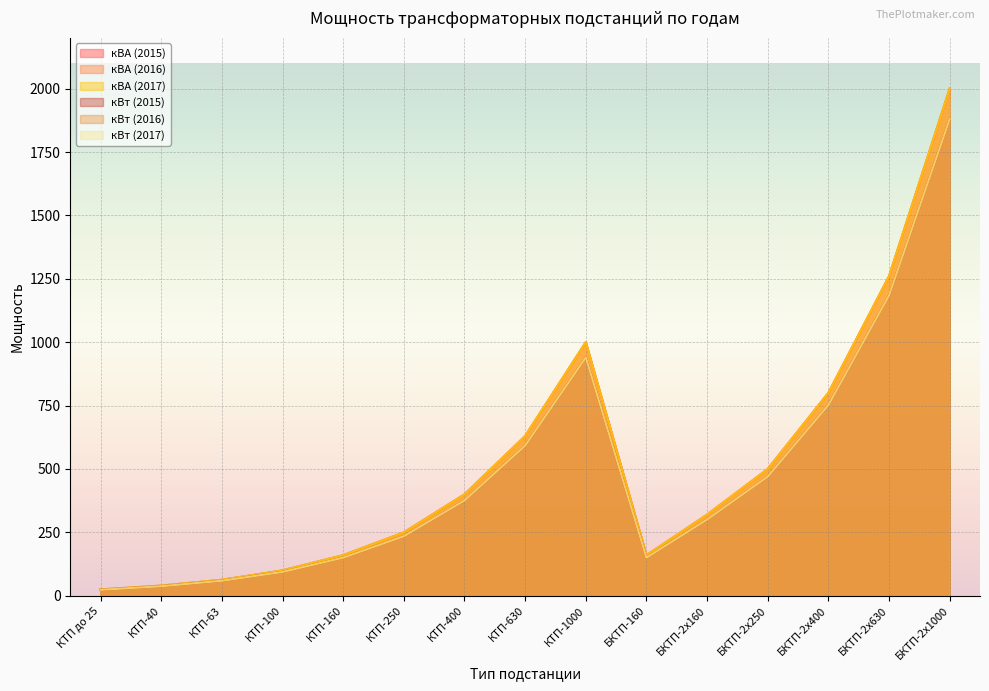

What is the maximum value shown in the chart?

2000.0